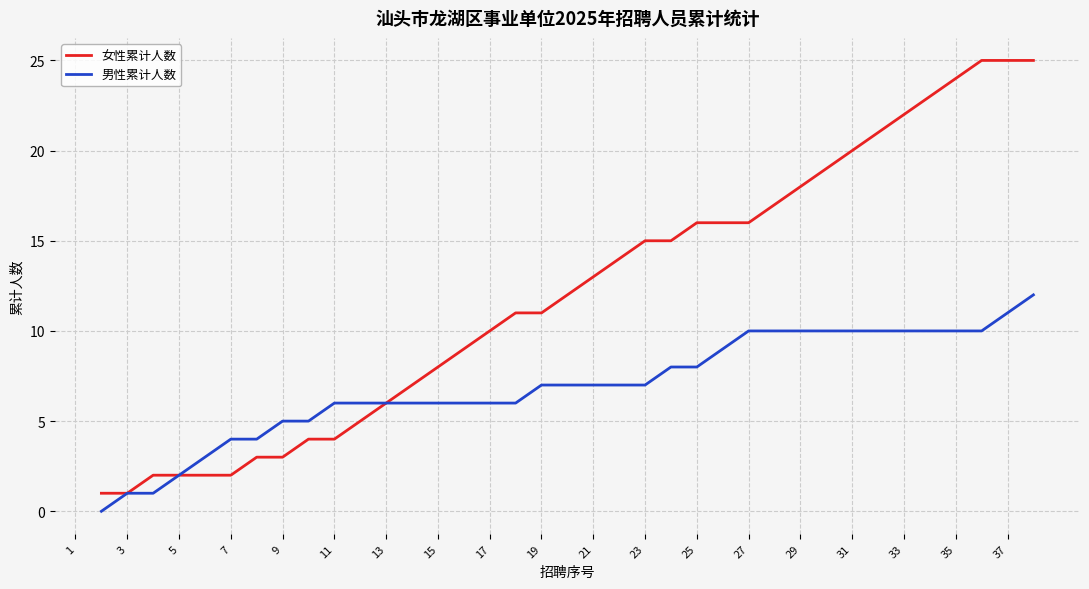

List the series in order of their overall mean, lowest first.

男性累计人数, 女性累计人数